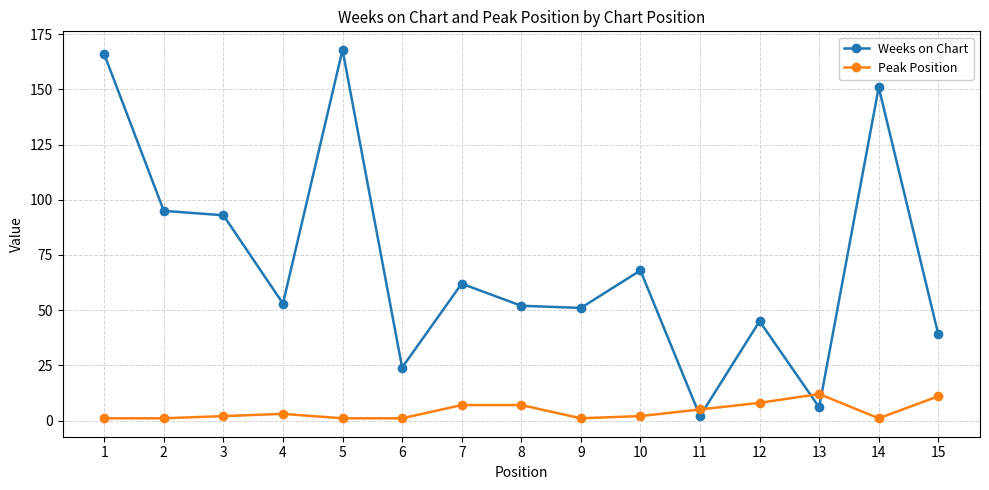

How many lines are shown in the chart?

2